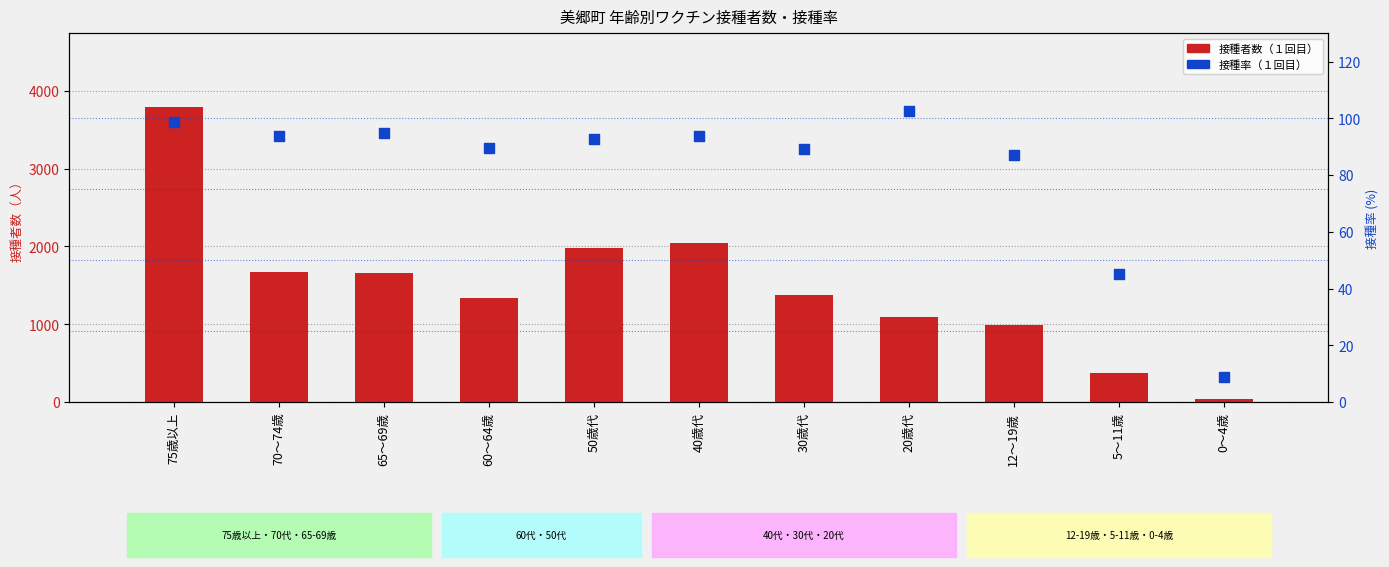

Which series has the largest Y range (max minus min)?

接種者数（１回目）